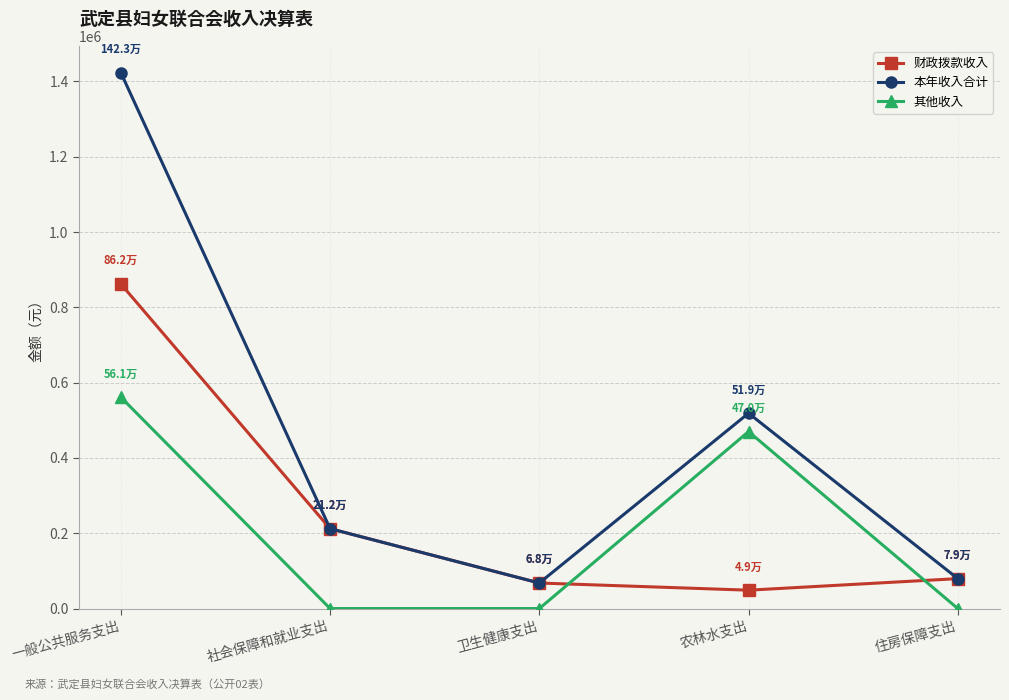

True or false: 本年收入合计 has a value of 212199.5 at 社会保障和就业支出.

True